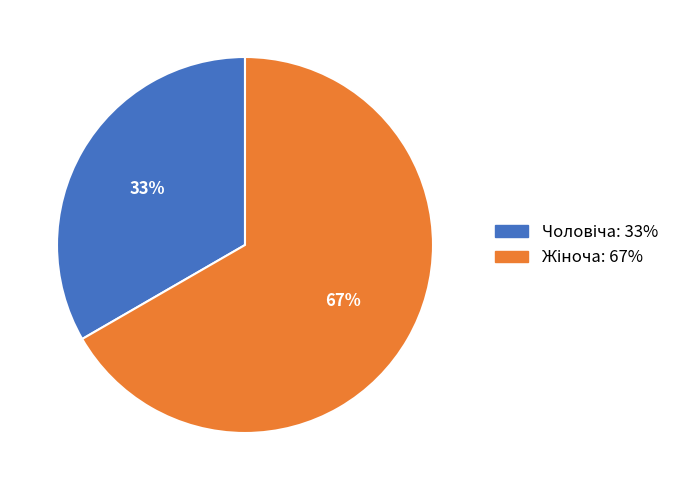

Is there a majority slice in this chart?

Yes